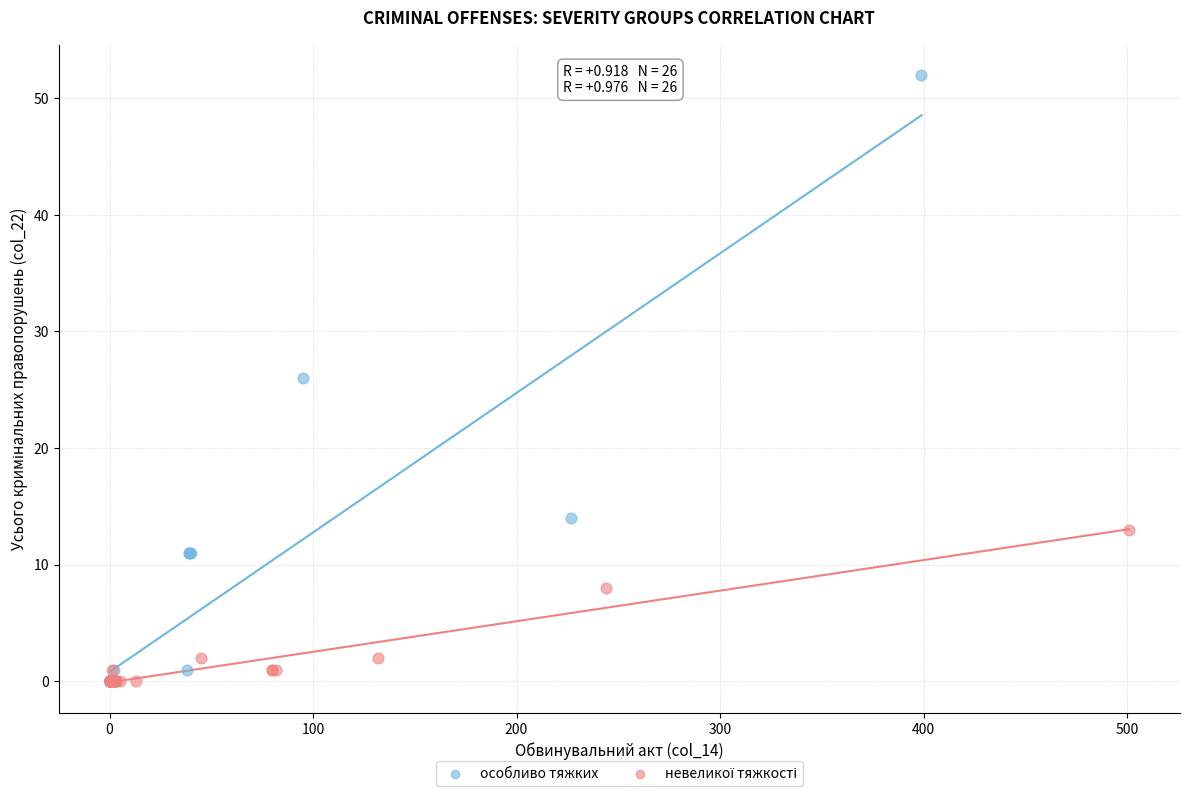

Which series has the widest spread of Y values?

особливо тяжких